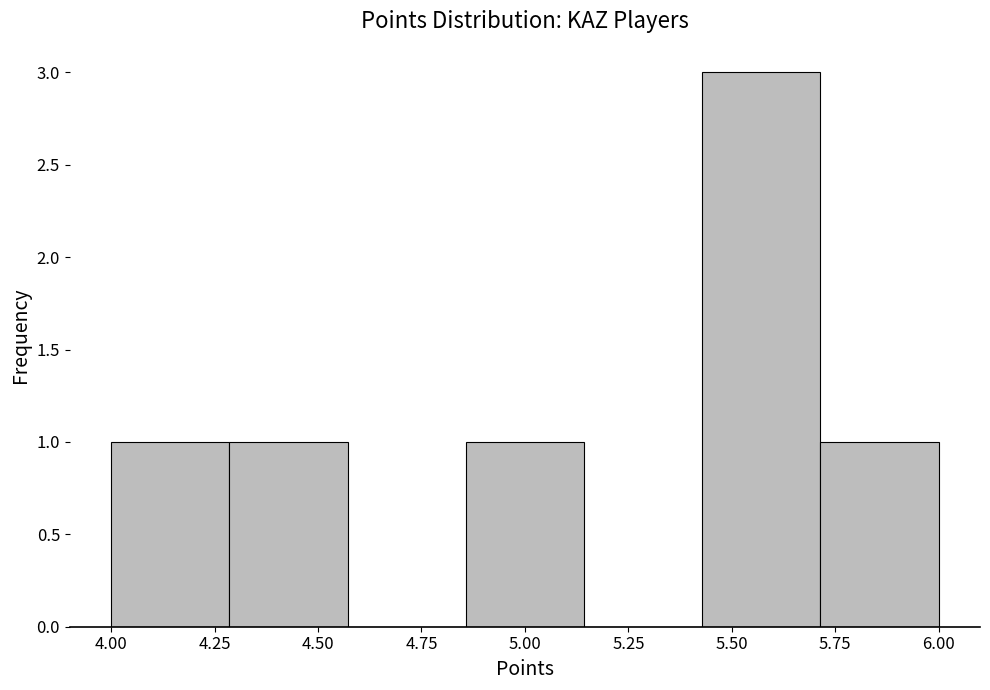

Reading left to right, list every bar in this chart as the range it spans on the x-axis followed by its height. Neither the bar edges nor the heights are printed on the chart, so give them approximately, as read against the axes.

4.00 to 4.30: 1
4.30 to 4.55: 1
4.55 to 4.85: 0
4.85 to 5.15: 1
5.15 to 5.45: 0
5.45 to 5.70: 3
5.70 to 6.00: 1